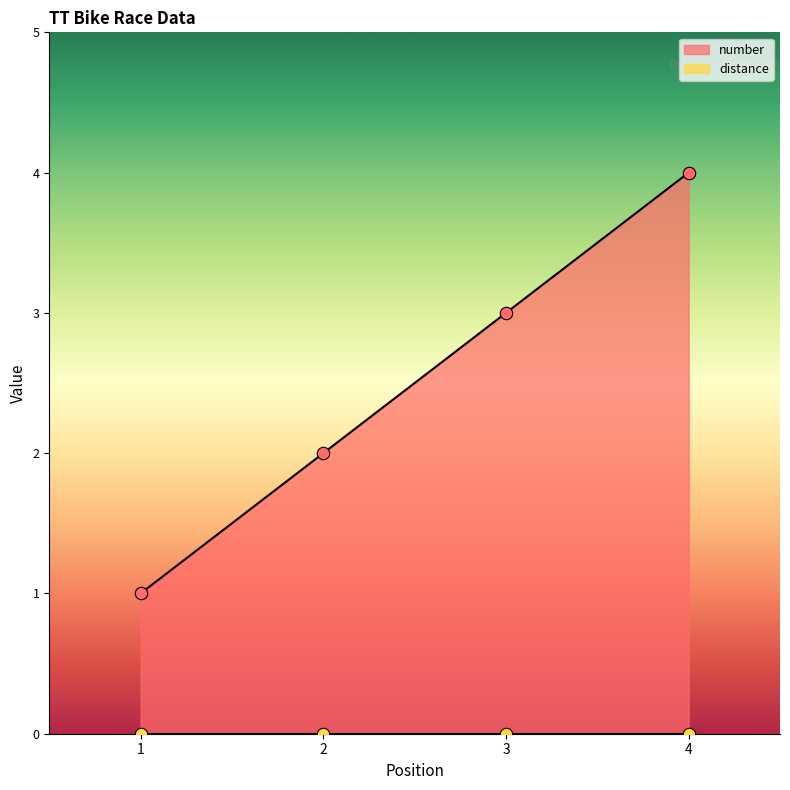

What is the change in value from 1 to 2?

+1